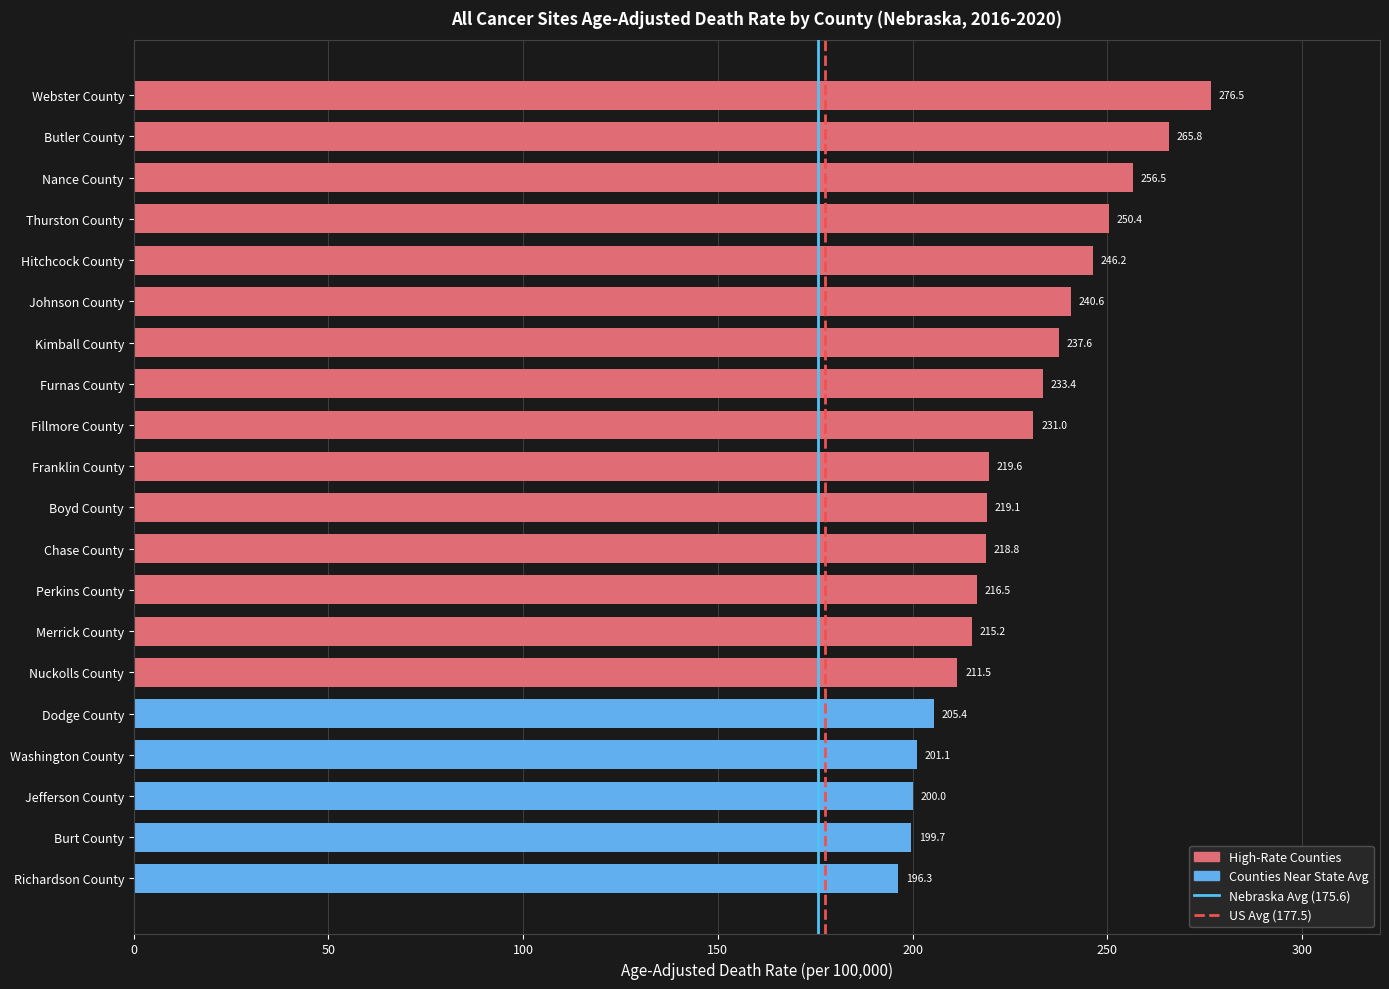

List the labels in order of value, smallest first.

Richardson County, Burt County, Jefferson County, Washington County, Dodge County, Nuckolls County, Merrick County, Perkins County, Chase County, Boyd County, Franklin County, Fillmore County, Furnas County, Kimball County, Johnson County, Hitchcock County, Thurston County, Nance County, Butler County, Webster County